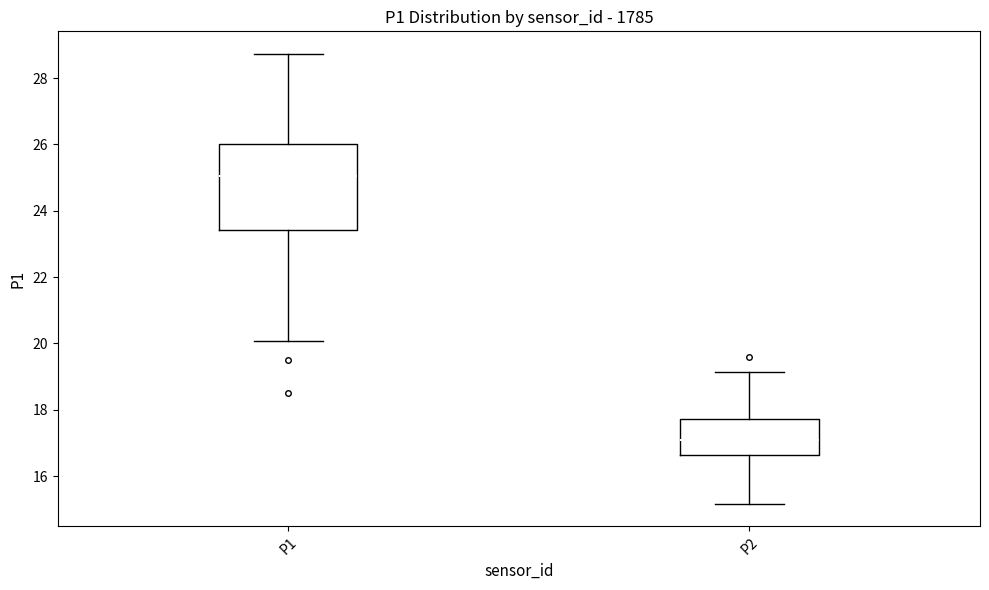

Reading left to right, read every box against the y-axis: the position of its median line, the range the box covers, and the ends of its whiskers. The values are not printed on the chart, so give them approximately, as read against the axis.

P1: median 25.0, box 23.4 to 26.0, whiskers 20.0 to 28.8
P2: median 17.0, box 16.6 to 17.8, whiskers 15.2 to 19.2